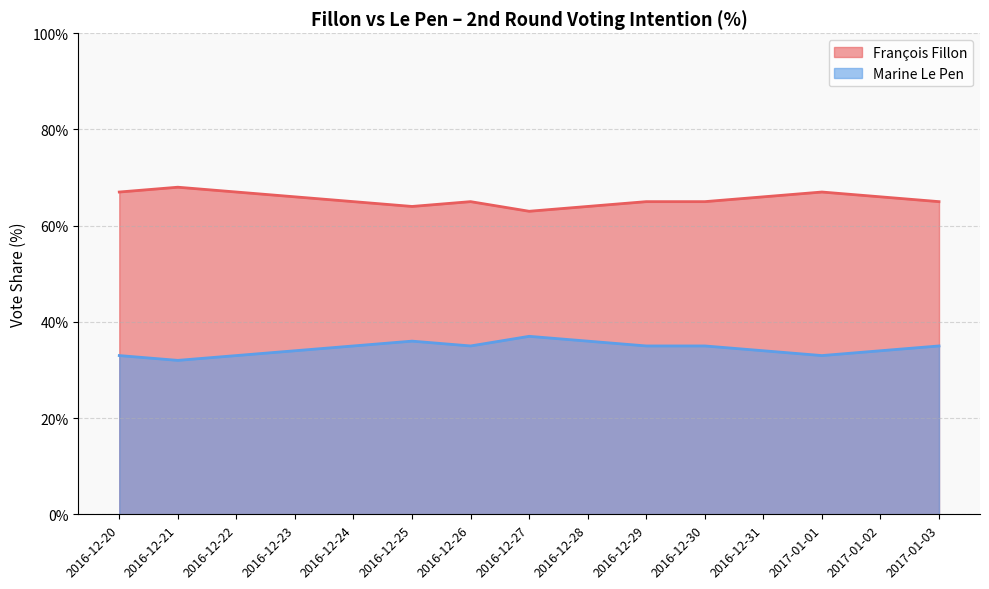

Which series changed the most between 2016-12-28 and 2017-01-03?

François Fillon